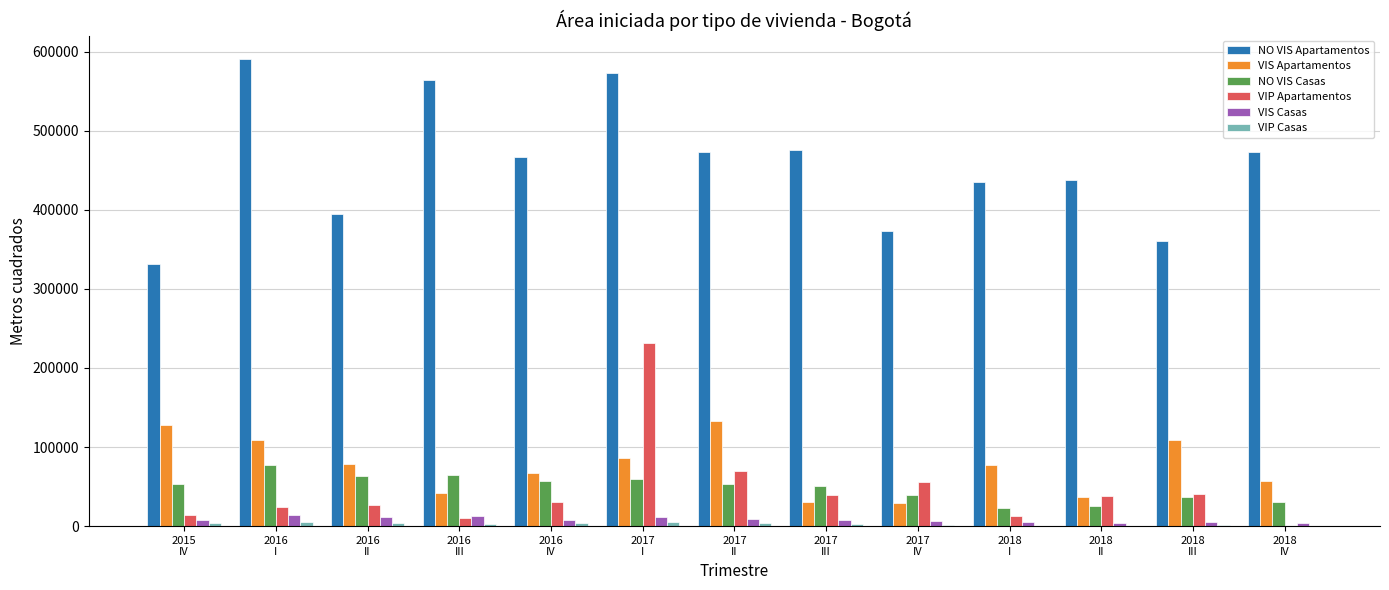

Which series has the largest total across all categories?

NO VIS Apartamentos